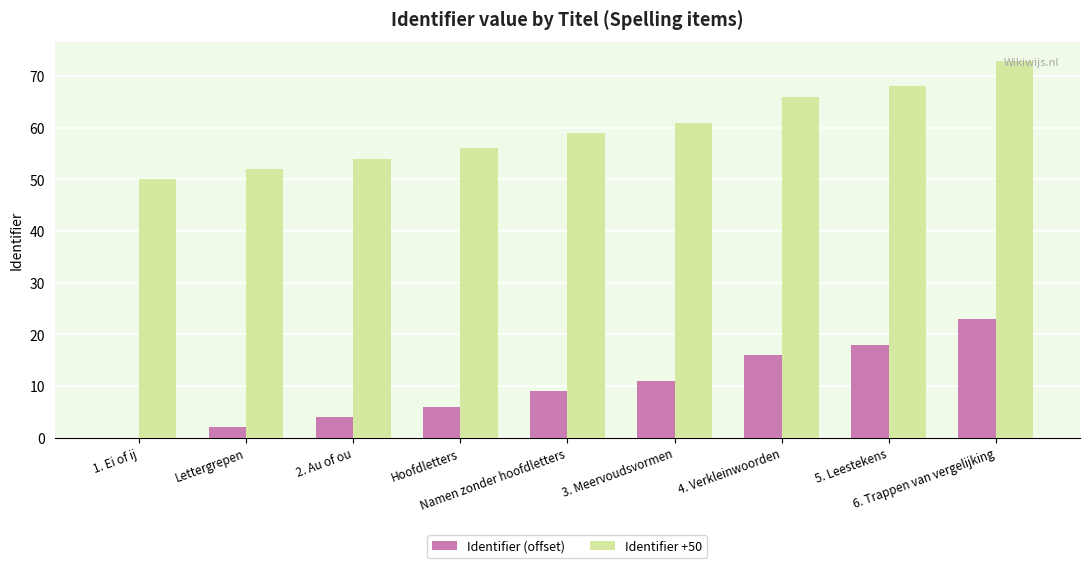

What is the greatest value displayed?

73